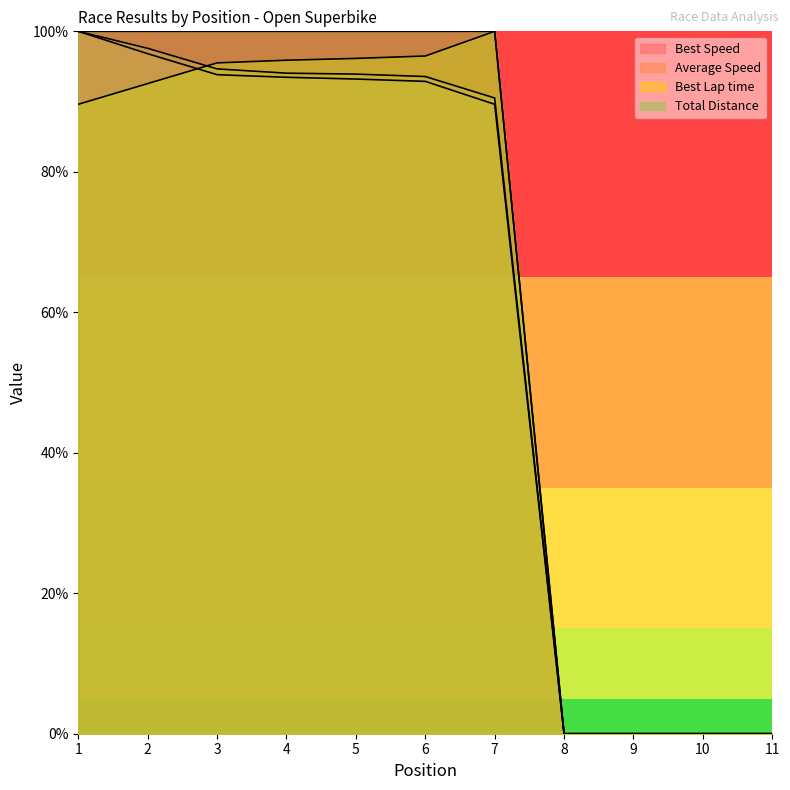

Where is Total Time nearest to the value 50?

1